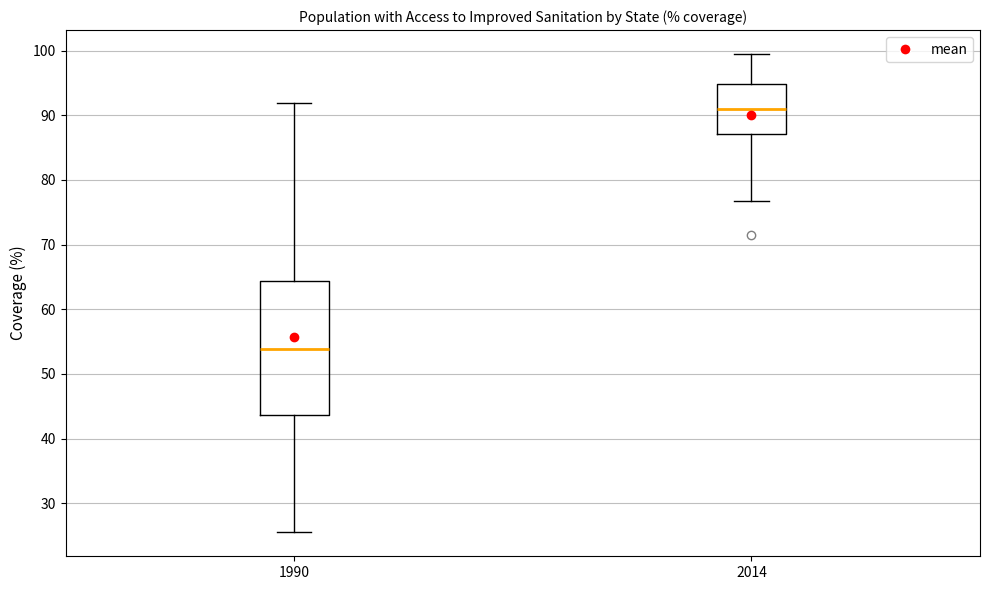

Reading left to right, read every box against the y-axis: the position of its median line, the range the box covers, and the ends of its whiskers. The values are not printed on the chart, so give them approximately, as read against the axis.

1990: median 54, box 44 to 64, whiskers 26 to 92
2014: median 91, box 87 to 95, whiskers 77 to 99